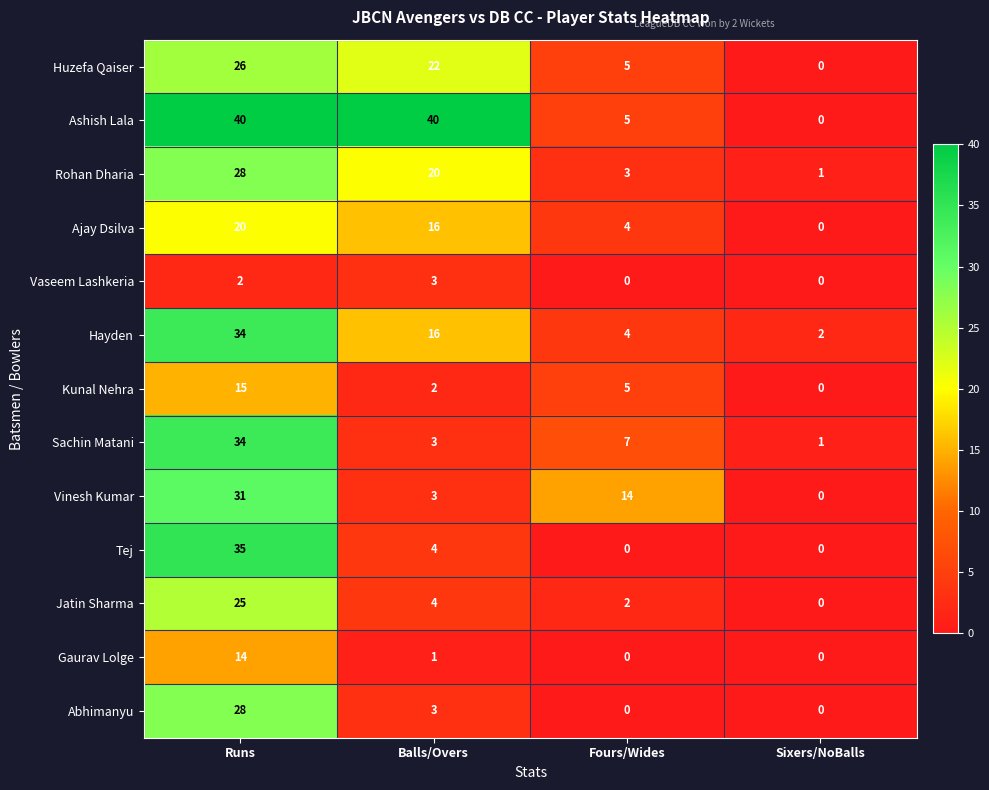

At which label does Kunal Nehra reach its peak?

Runs